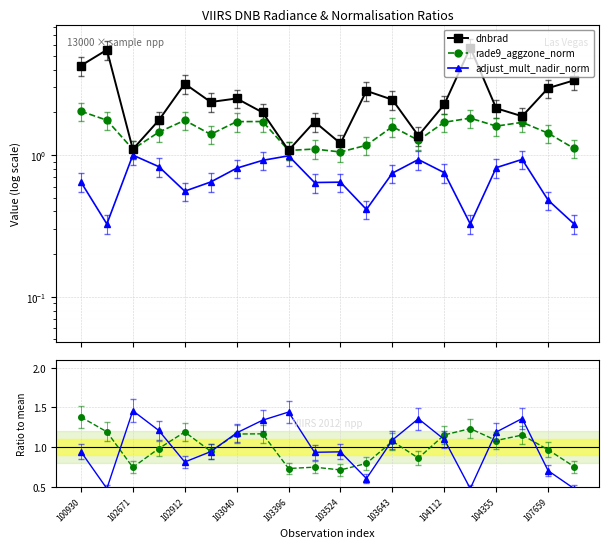

What is the approximate value of dnbrad at 104112?

2.3